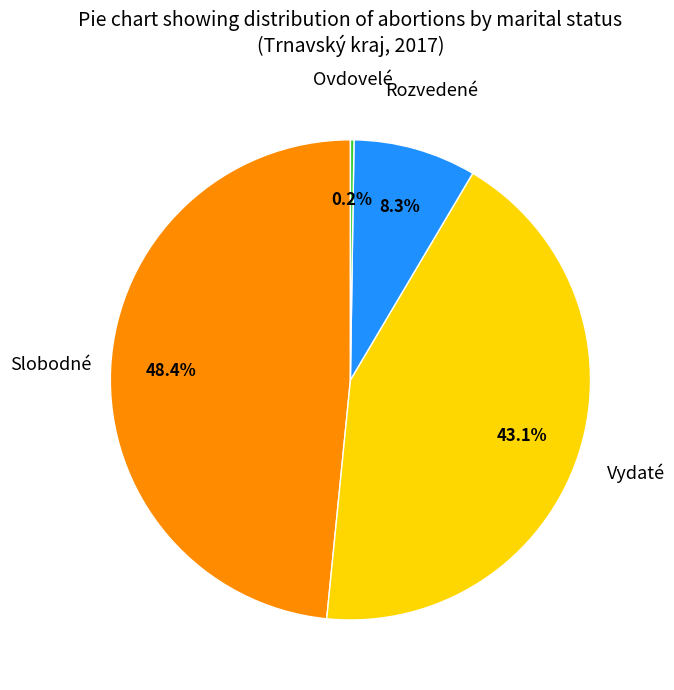

Is there any slice that represents more than half of the pie?

No